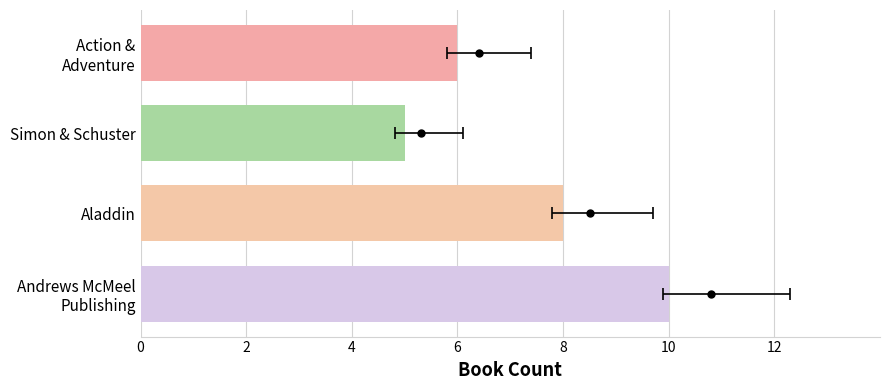

Reading left to right, extract all data points from this chart.

10	8	5	6